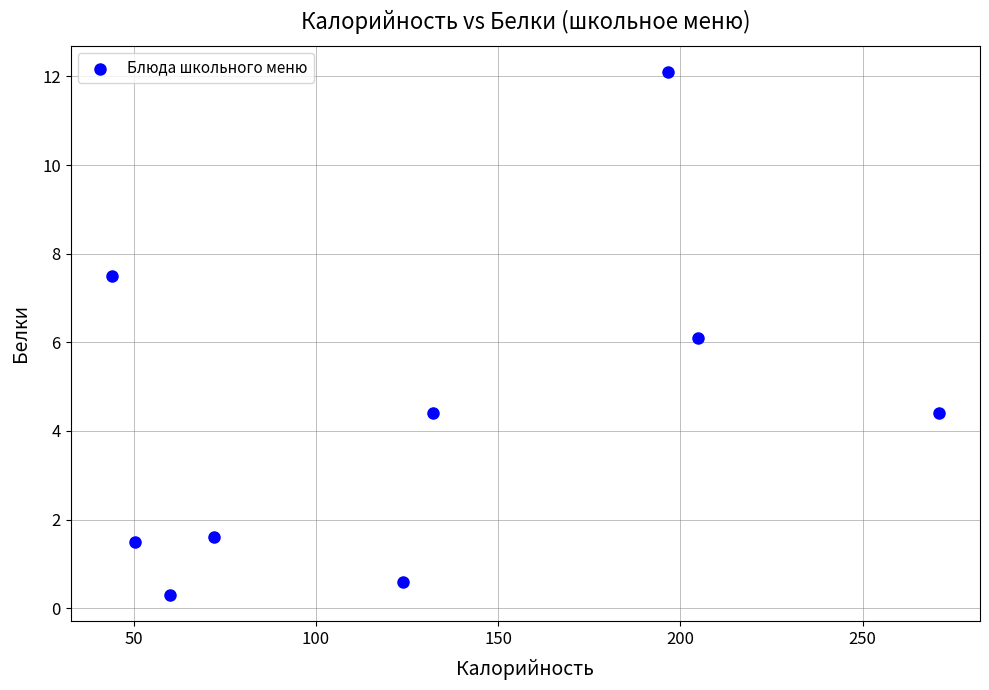

What is the average Y value?

4.3